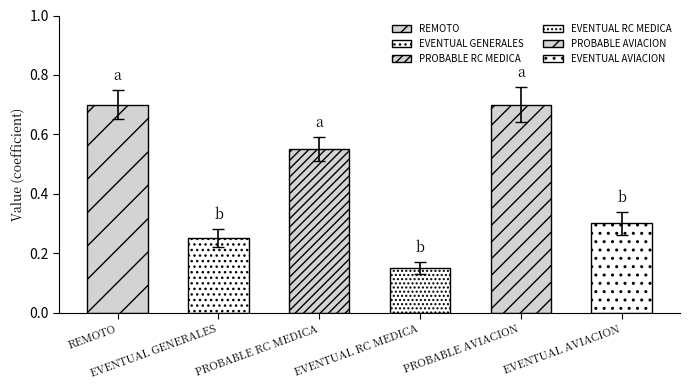

Is it true that the value at PROBABLE AVIACION is 0.7?

True